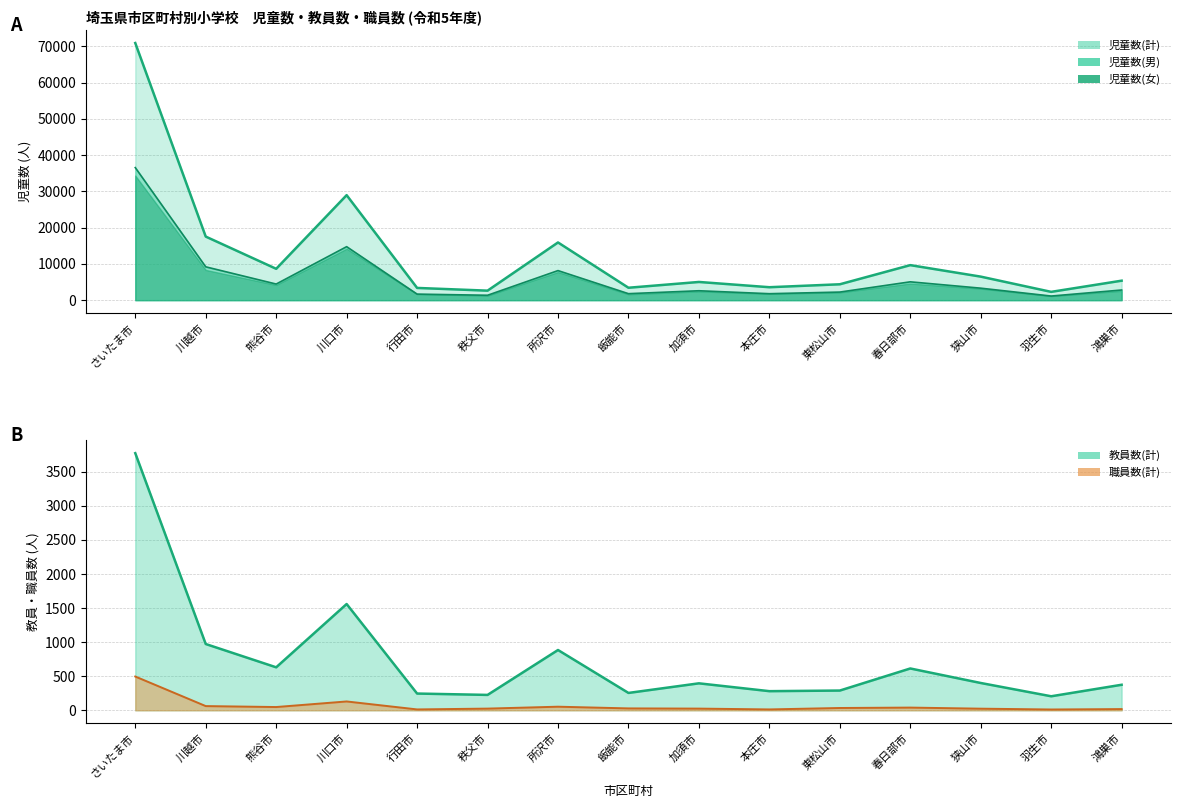

At which label does 教員数(計) reach its minimum?

羽生市